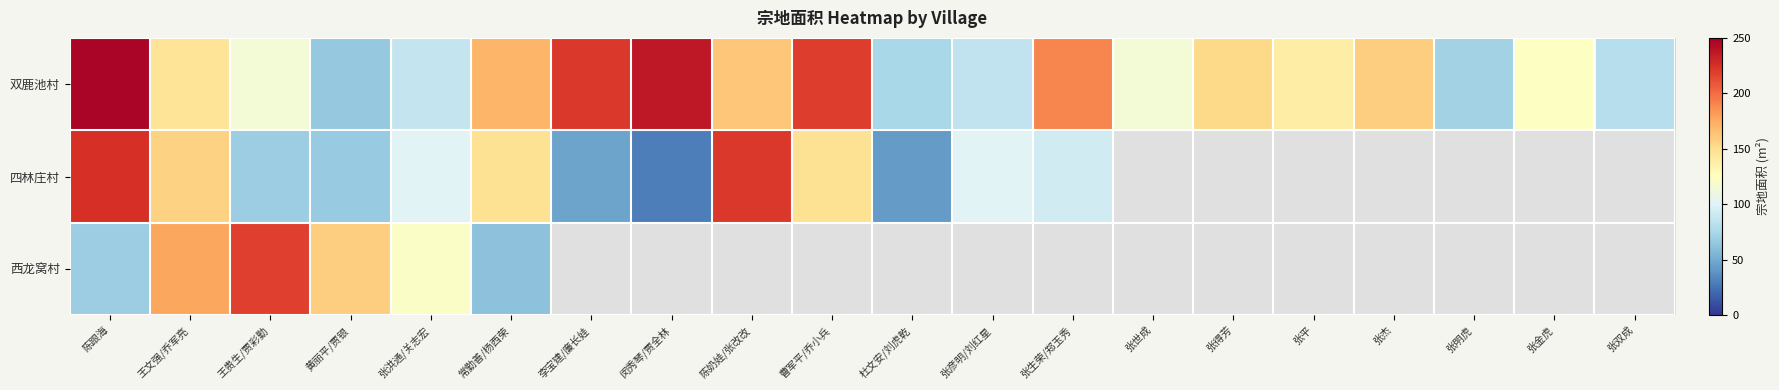

Which series changed the most between 王文强/乔军亮 and 王贵生/贾彩勤?

四林庄村